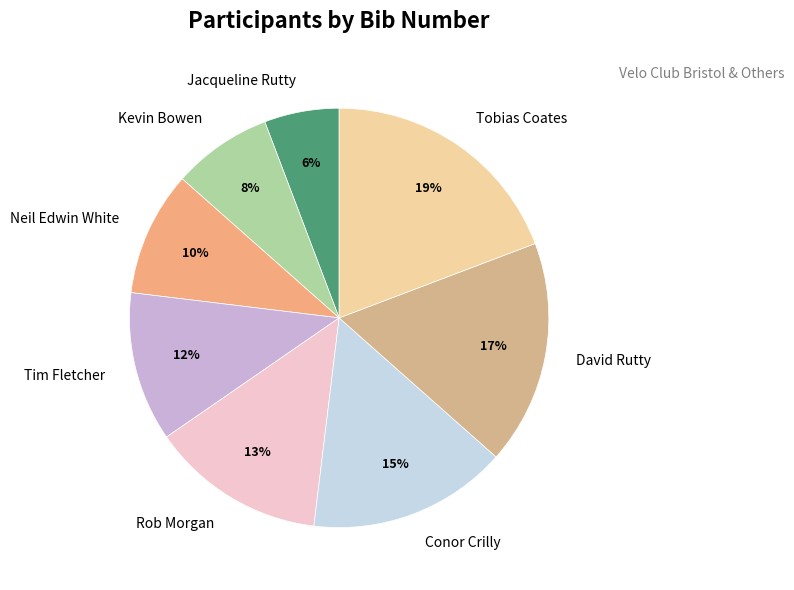

The Tim Fletcher slice represents 23% of the pie. True or false?

False